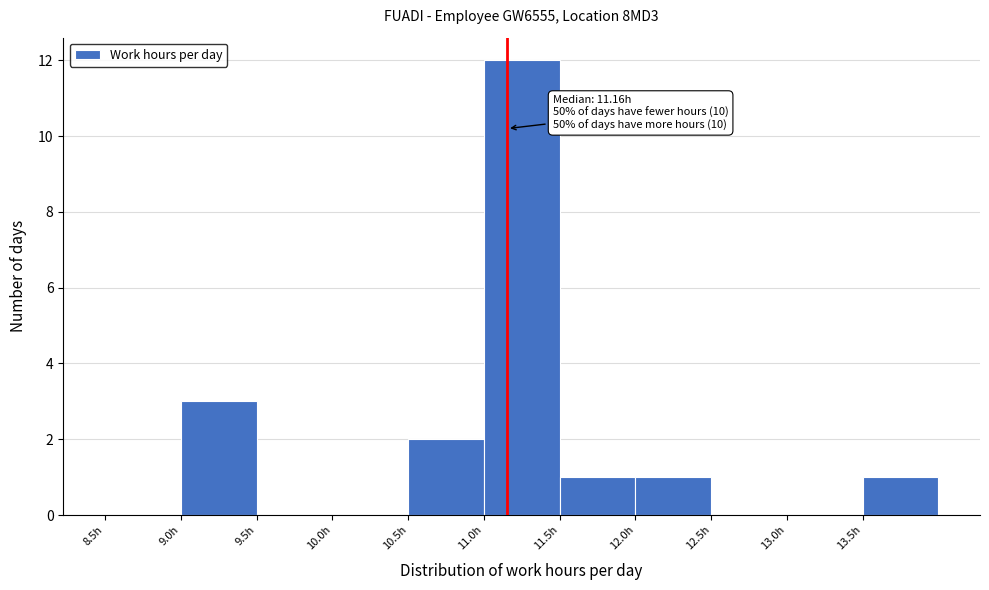

Which range on the x-axis has the tallest bar?

11.0 to 11.5